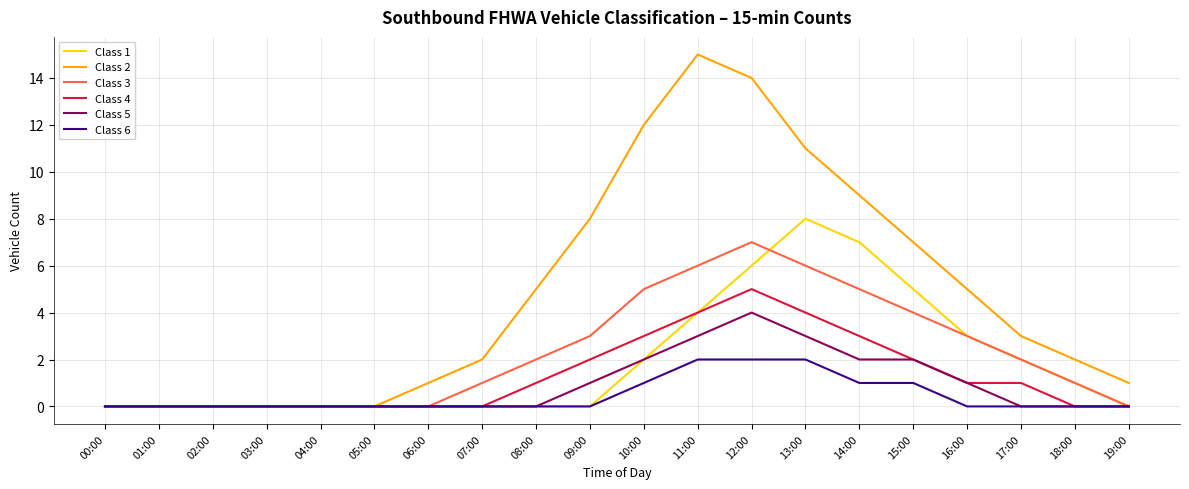

The value of Class 1 at 00:00 is 0. True or false?

True